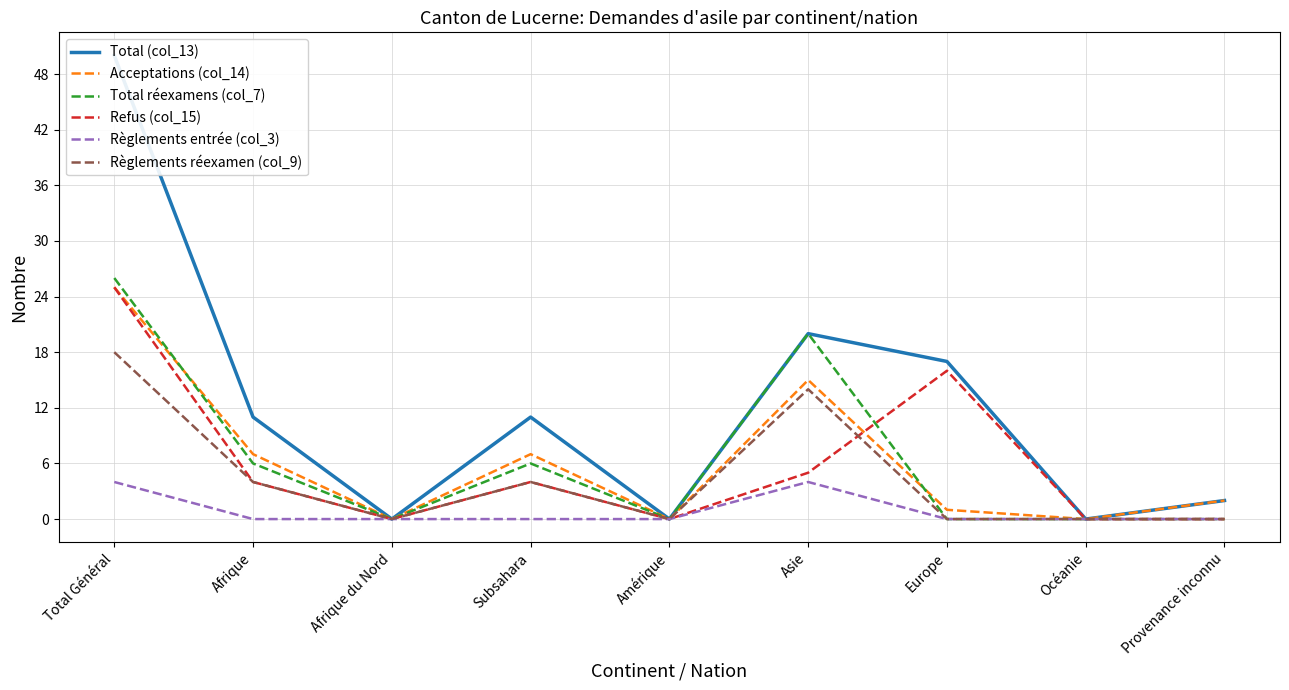

How many values in Refus (col_15) are above zero?

5